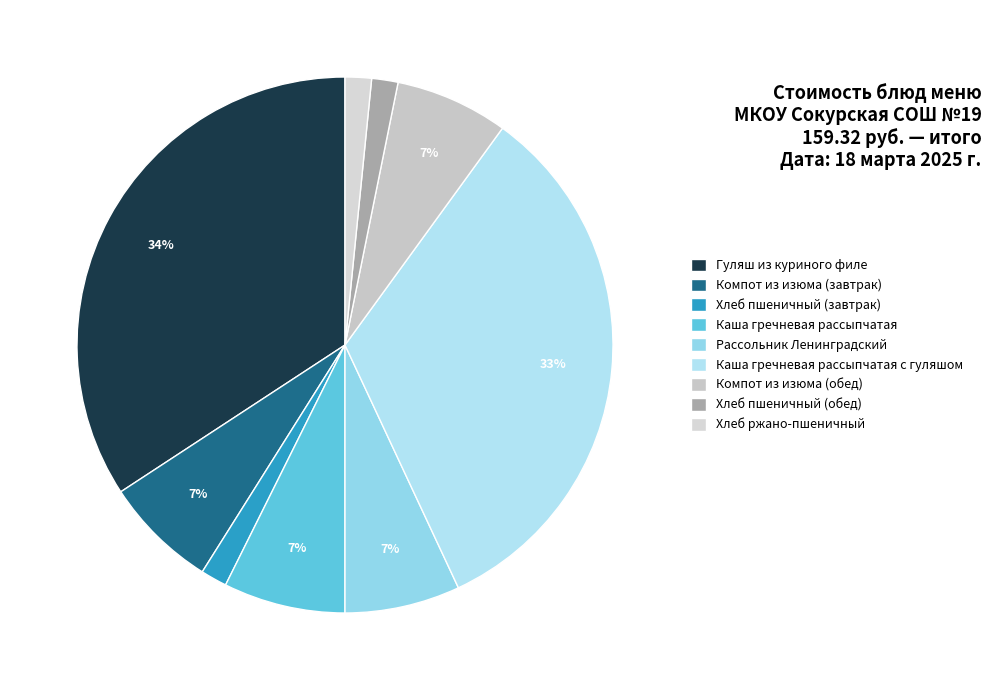

Which has a higher value, Компот из изюма (завтрак) or Рассольник Ленинградский?

Рассольник Ленинградский